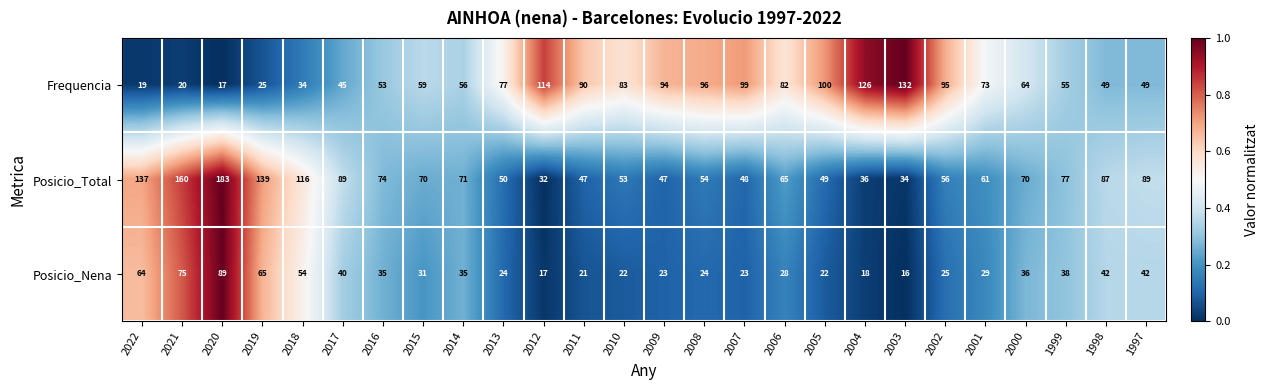

The Posicio_Nena series shows 12 at 2014. True or false?

False